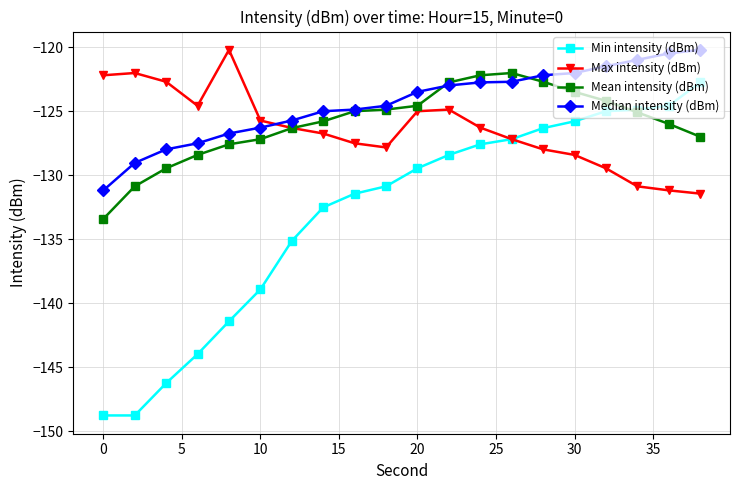

After their last crossing, which series has the higher values: Mean intensity (dBm) or Max intensity (dBm)?

Mean intensity (dBm)